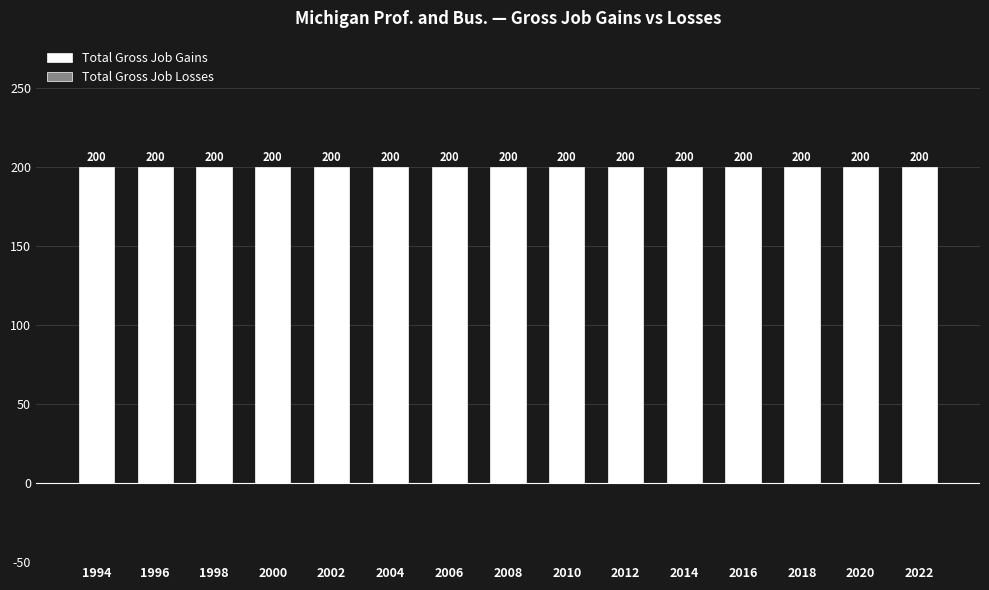

At which label is Total Gross Job Gains closest to 200?

1994